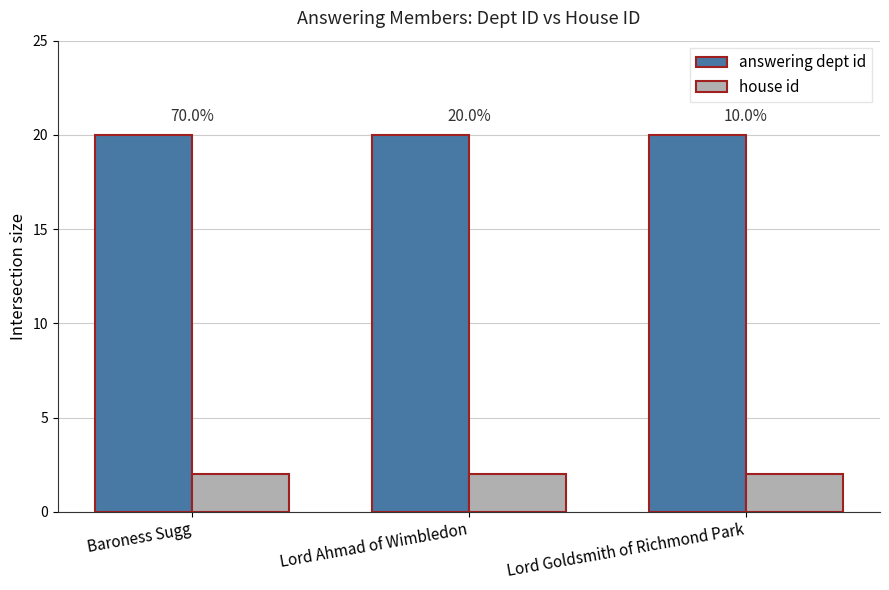

What is the spread (max minus min) of values at Lord Goldsmith of Richmond Park?

18